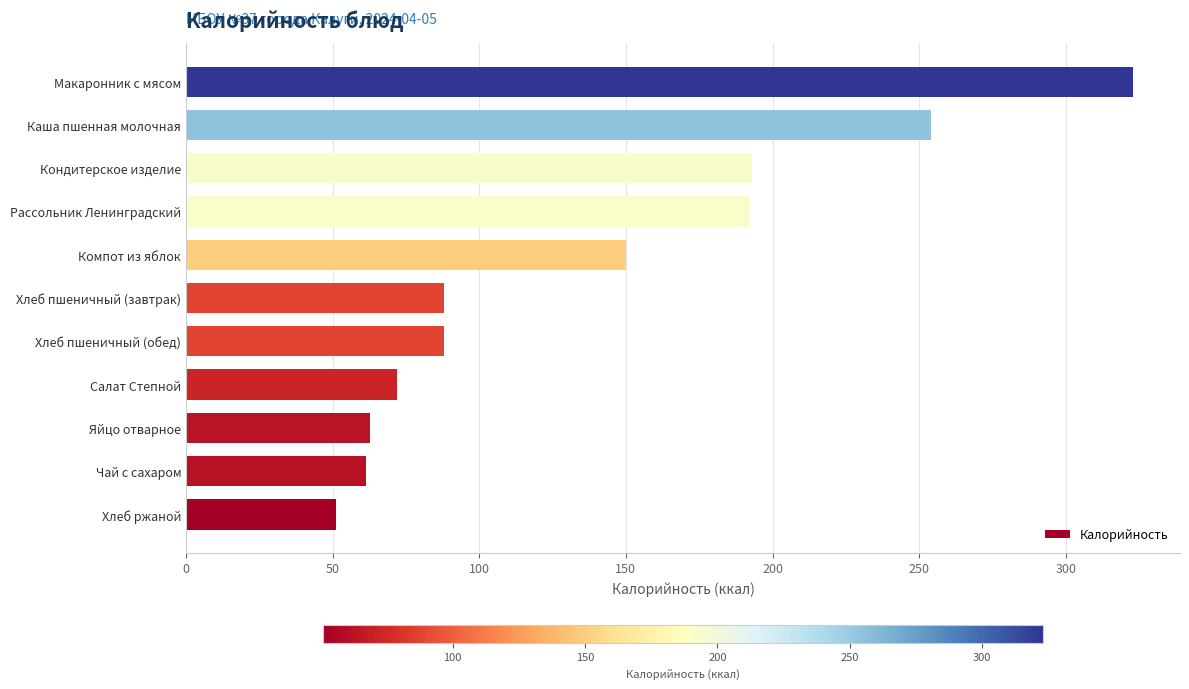

What is the sum of all values?

1535.5